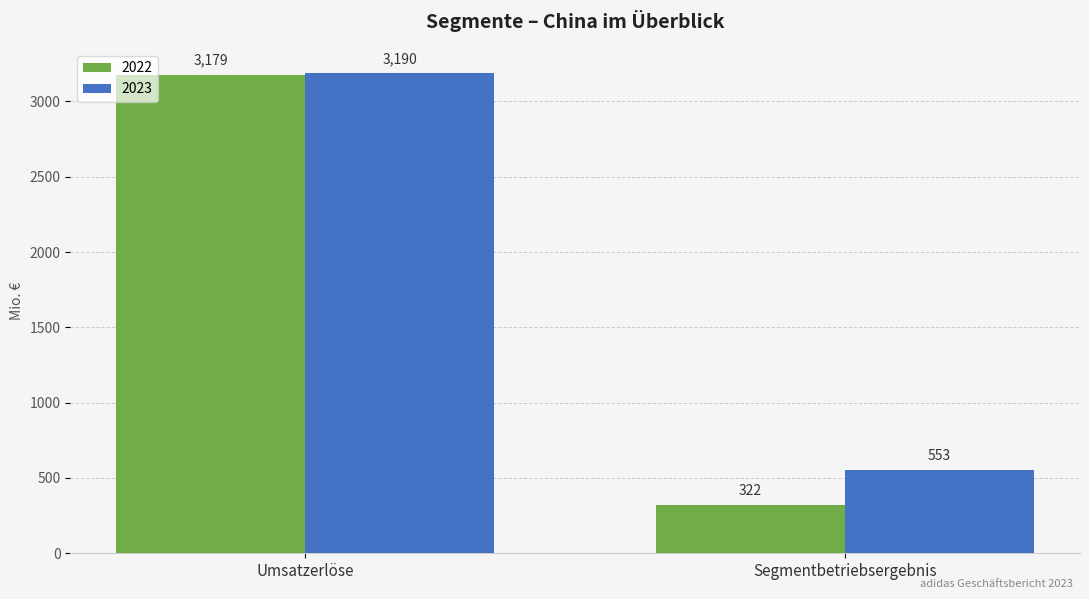

Count the number of categories in the chart.

2